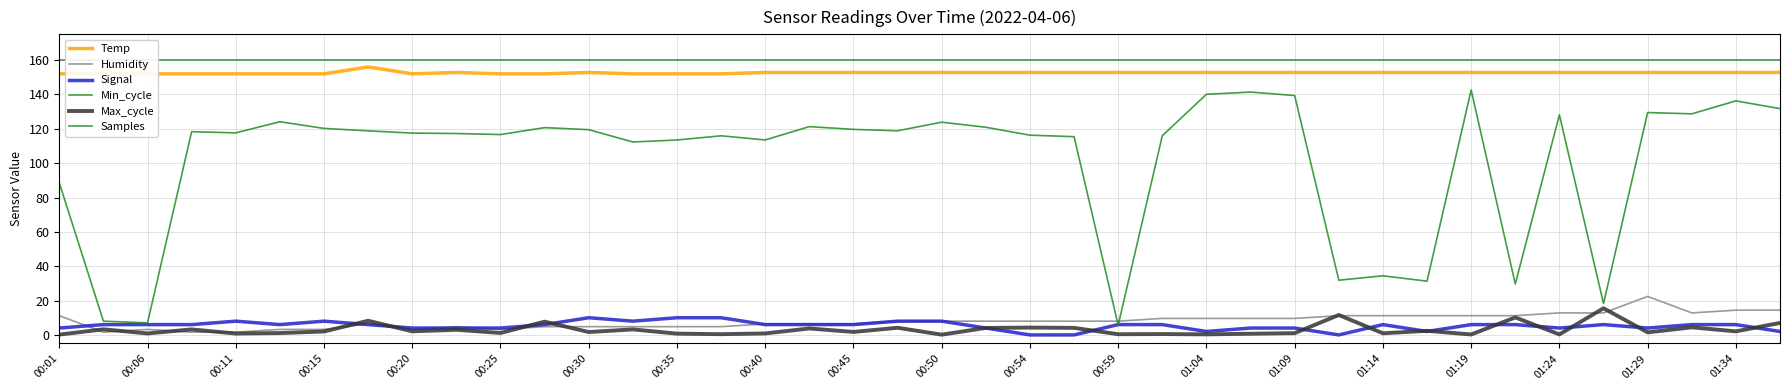

Where do Samples and Signal first cross each other?

23 and 24